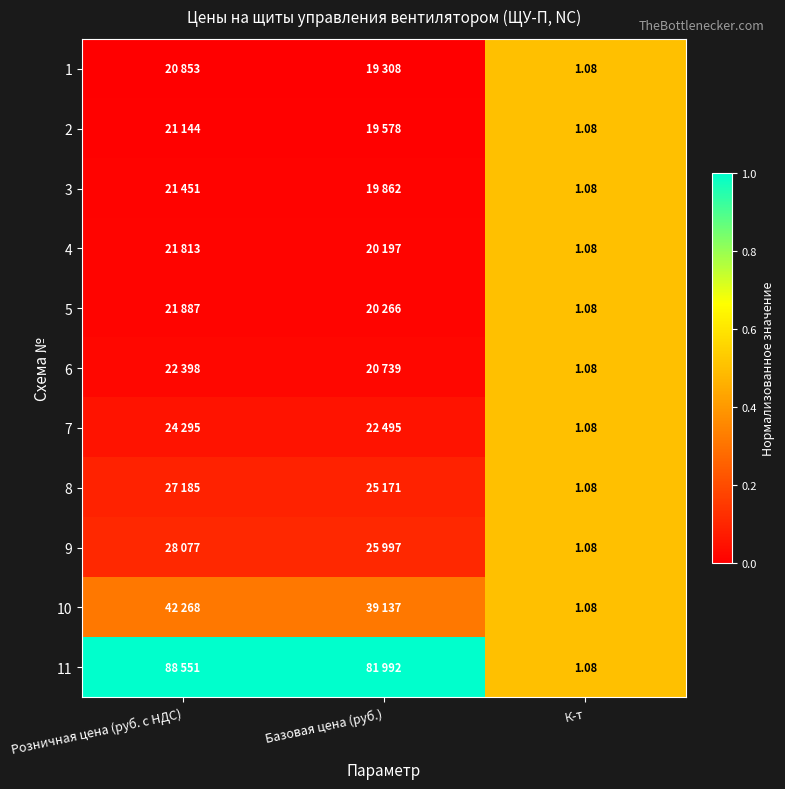

How many distinct data groups are displayed?

11